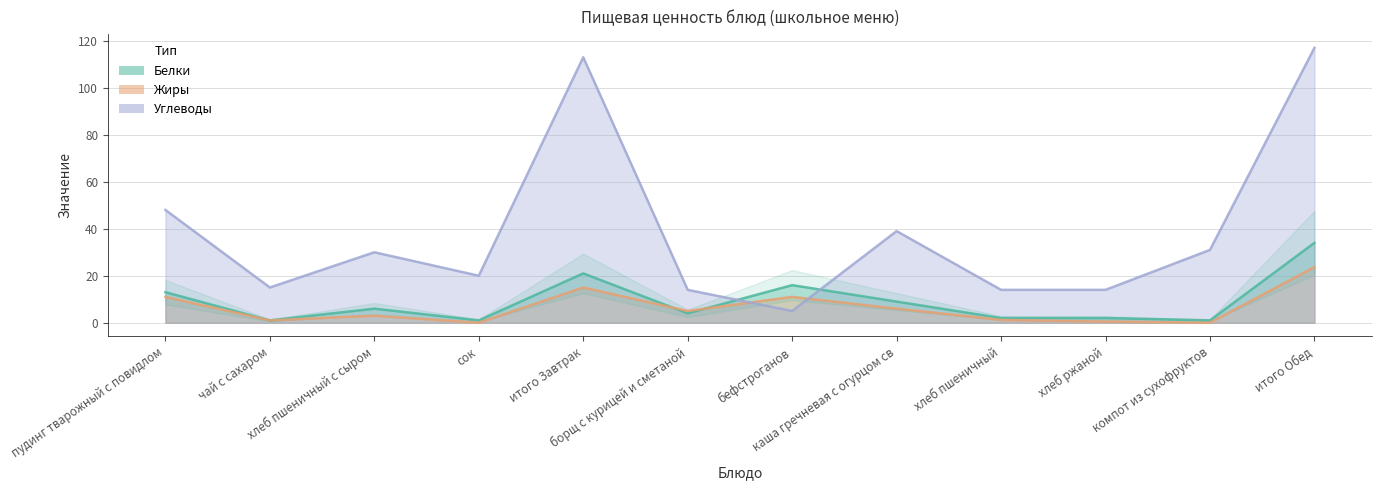

Which series changed the most between чай с сахаром and сок?

Углеводы